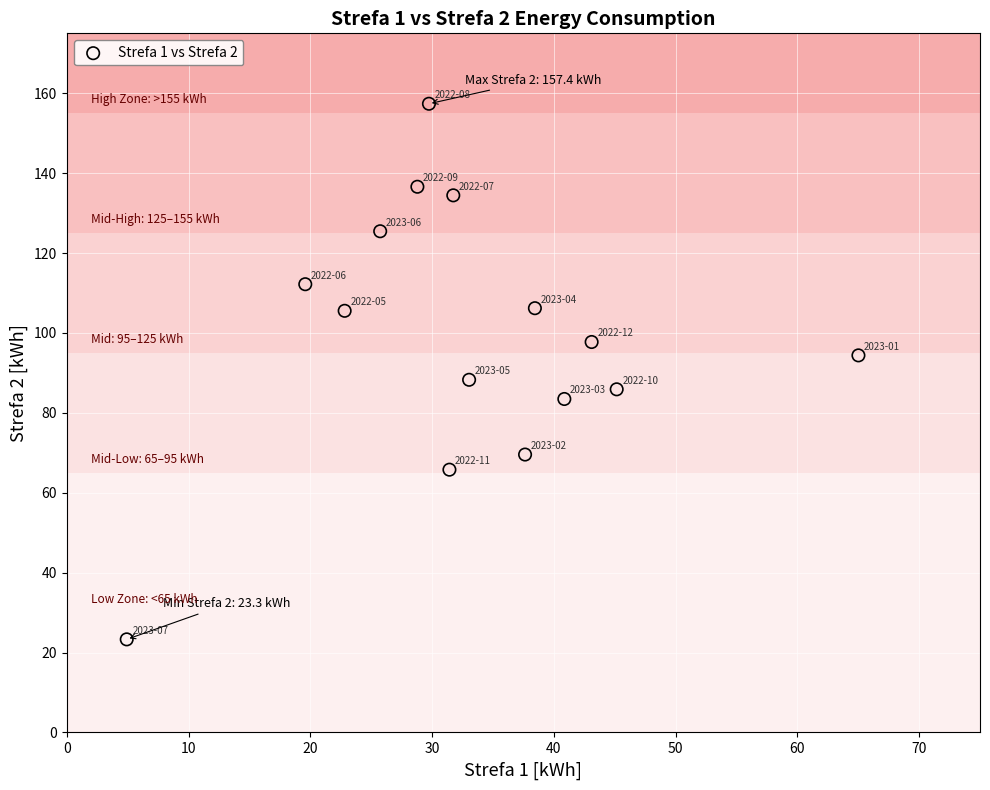

What is the range of Y values (max minus min)?

134.1